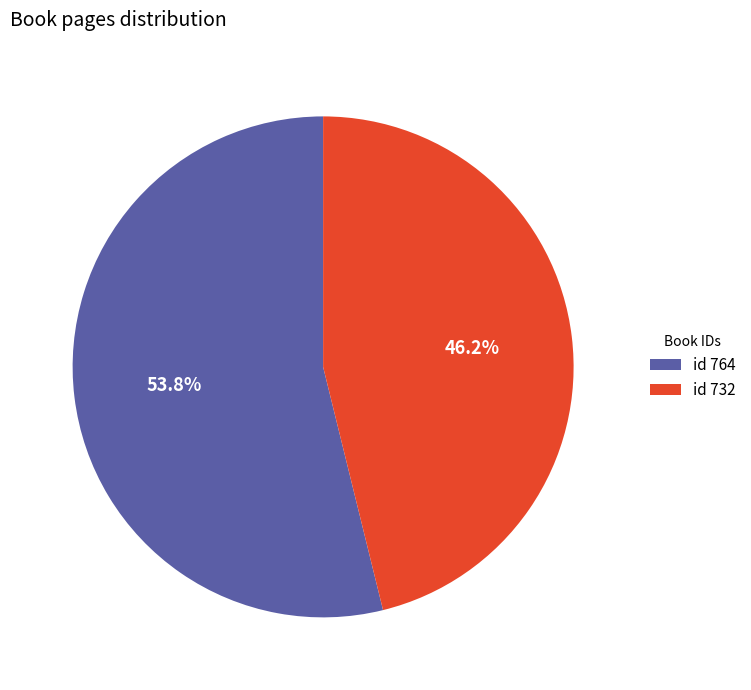

What portion of the pie excludes id 732?

53.8%